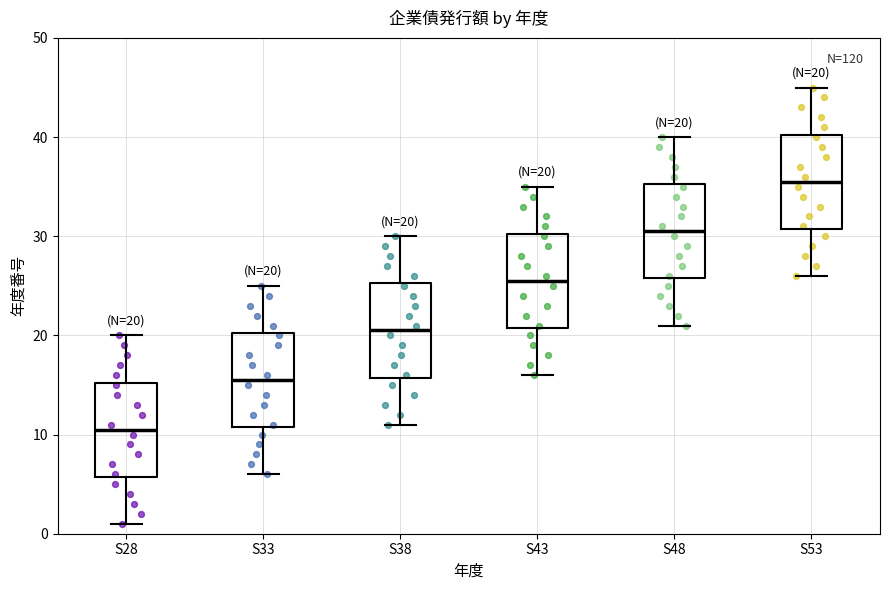

Which box's median line is the highest?

S53